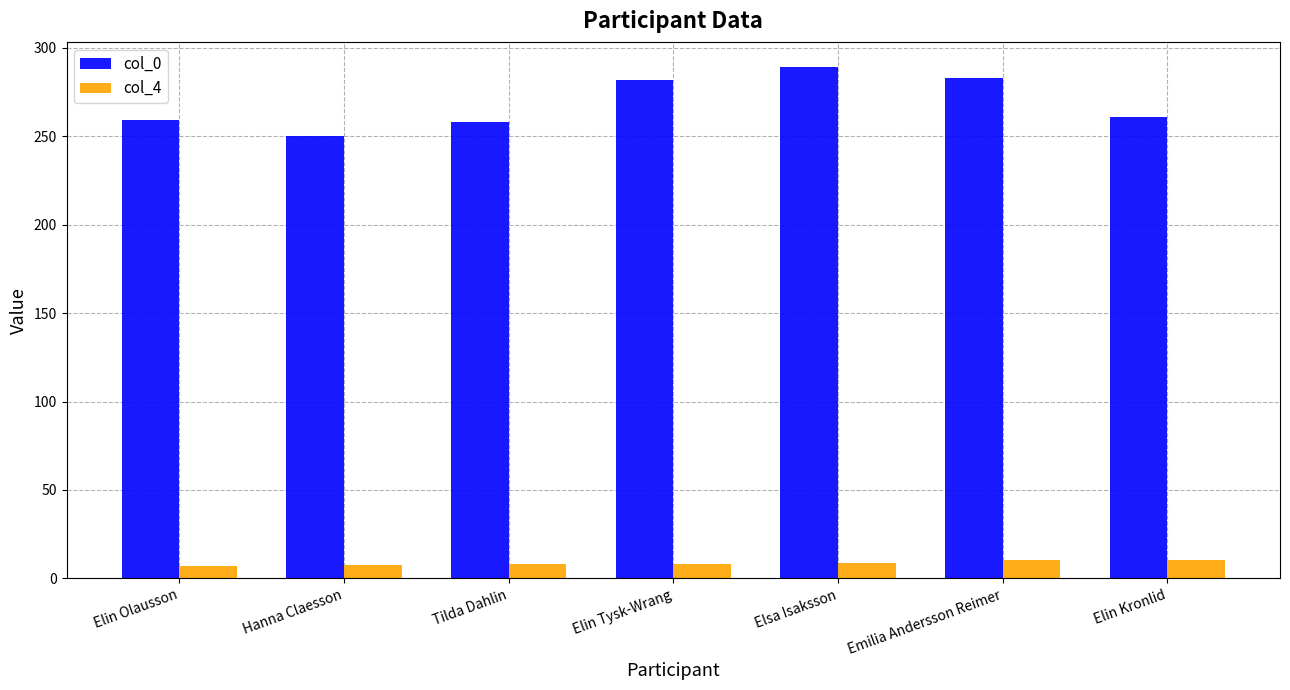

What is the spread (max minus min) of values at Emilia Andersson Reimer?

272.7